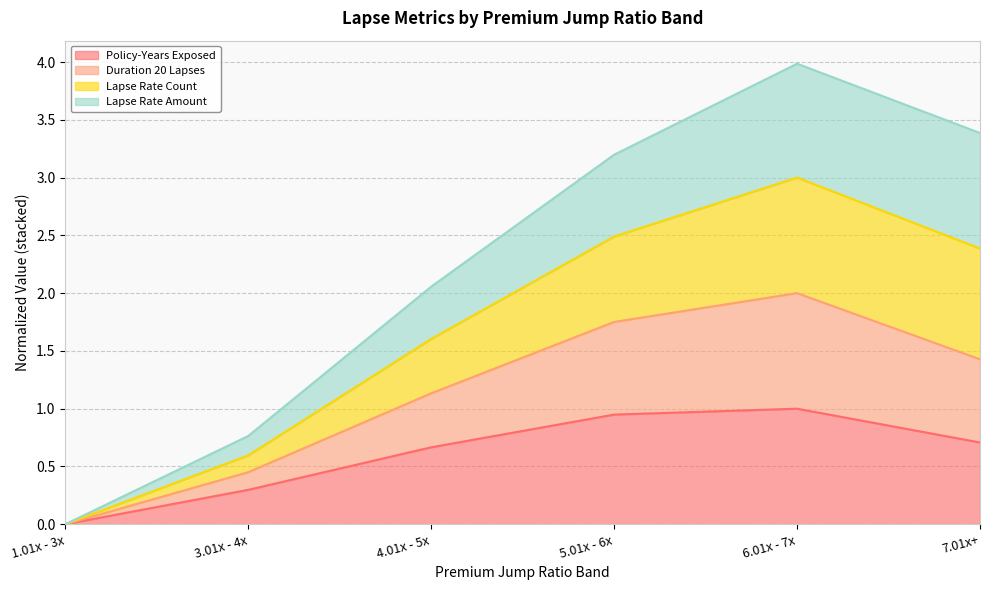

What is the total value across all series at 7.01x+?

3.4